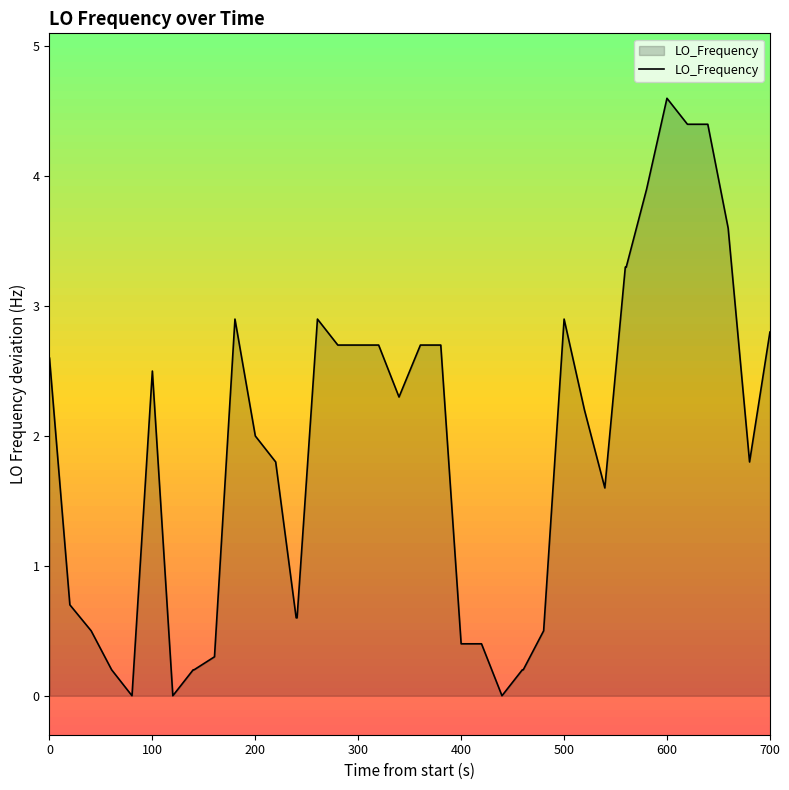

What is the maximum value shown in the chart?

4.6